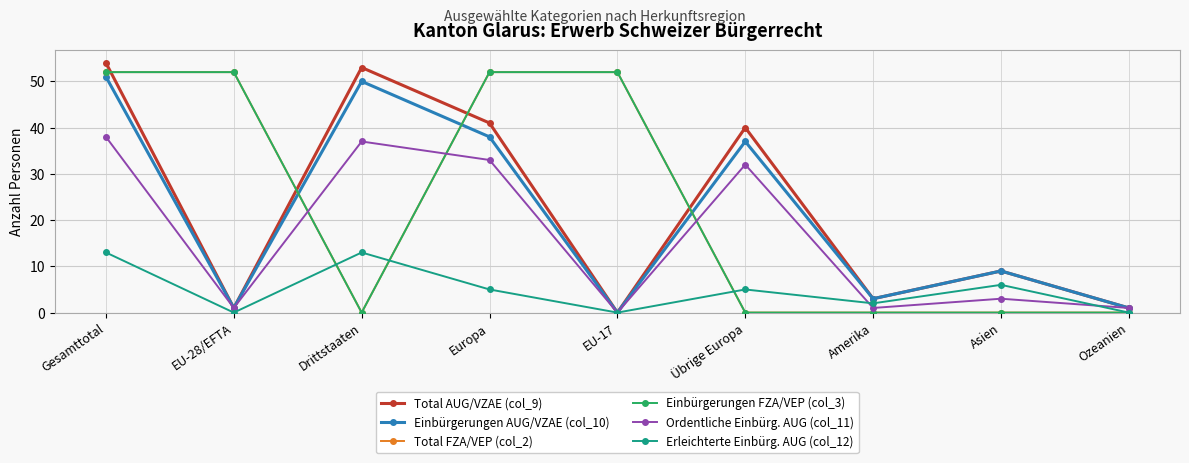

Does the chart have visible grid lines?

Yes